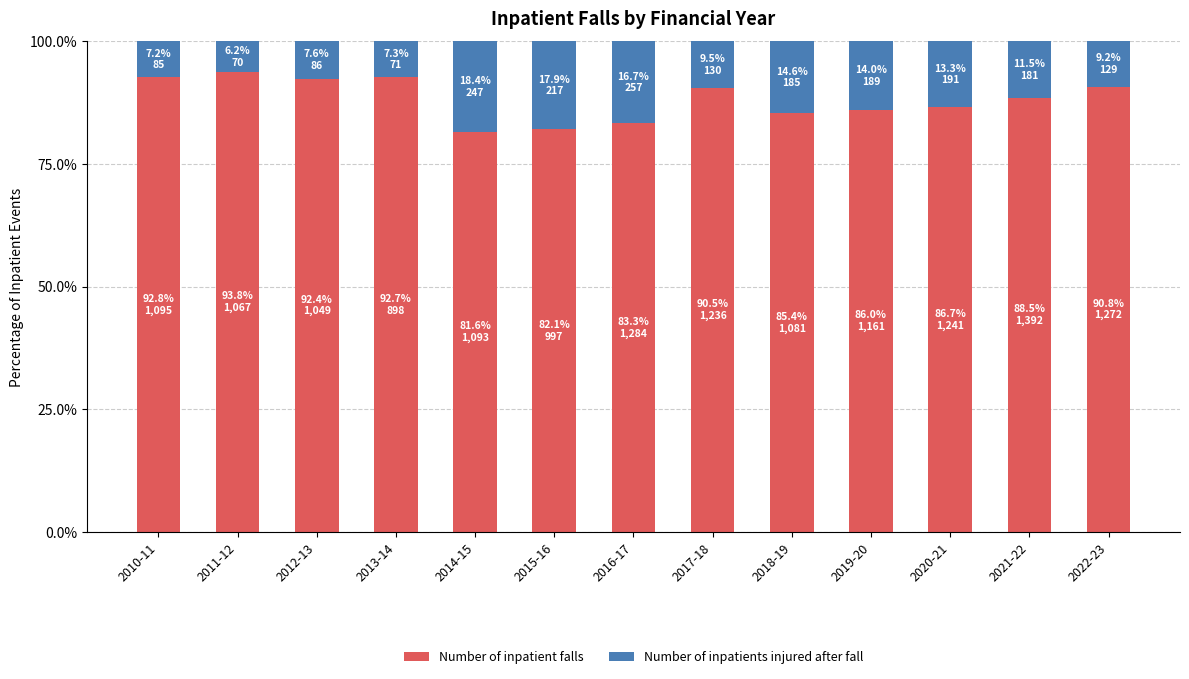

Is it true that Number of inpatient falls equals 86.0 at 2019-20?

True